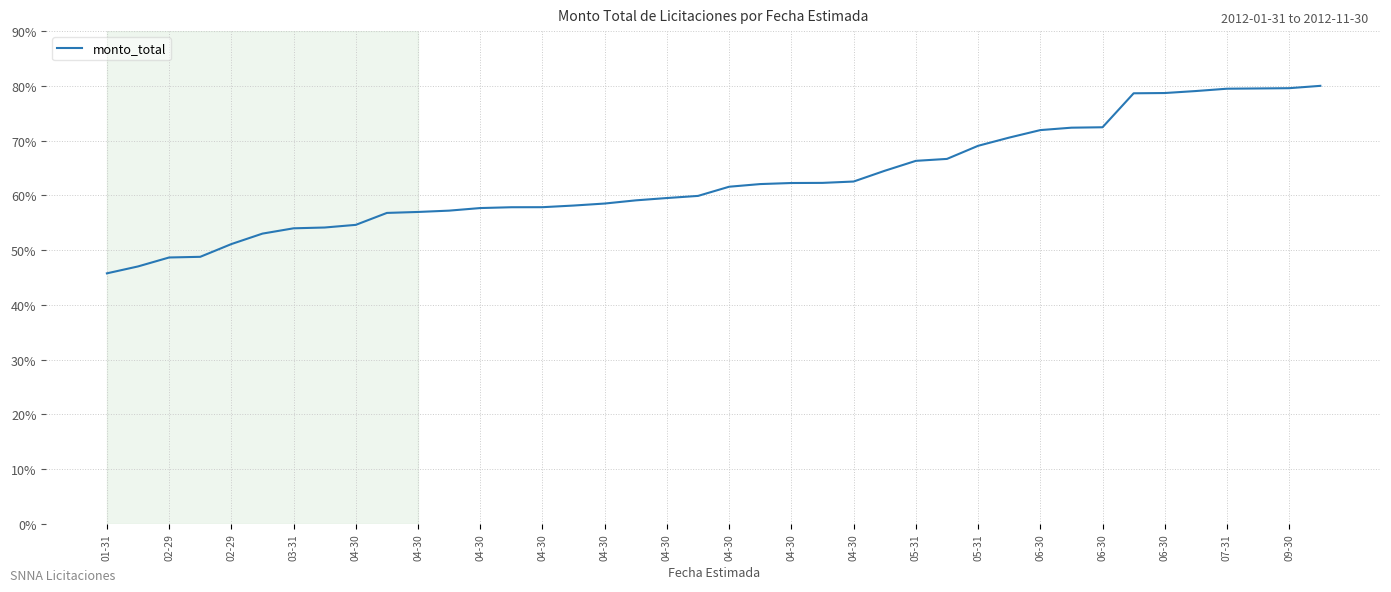

What is the difference between the maximum and minimum values?

34.3